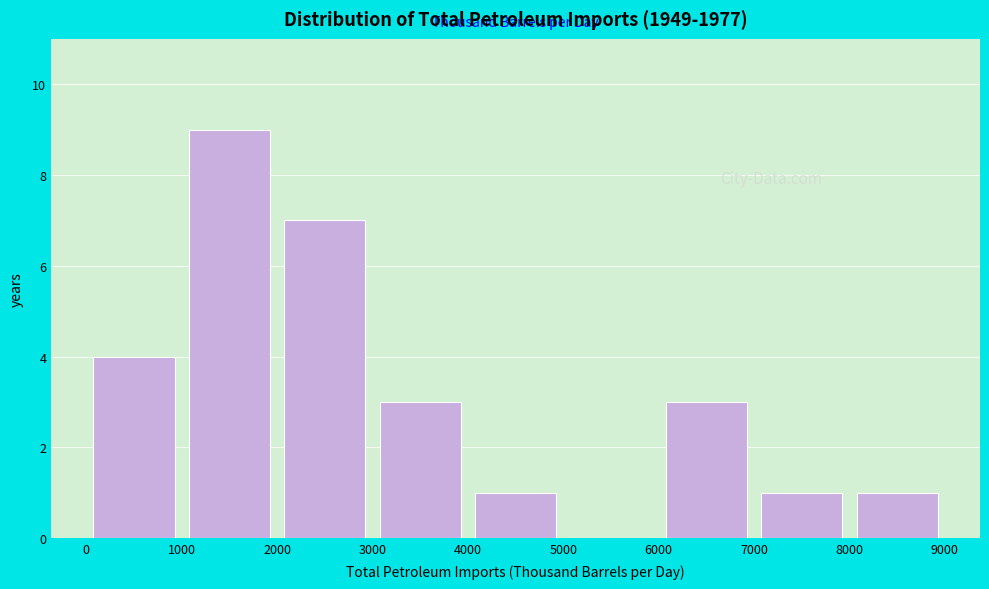

What is the height of the bar covering 8000 to 9000 on the x-axis? The values are not printed on the chart, so give them approximately, as read against the axis.

1